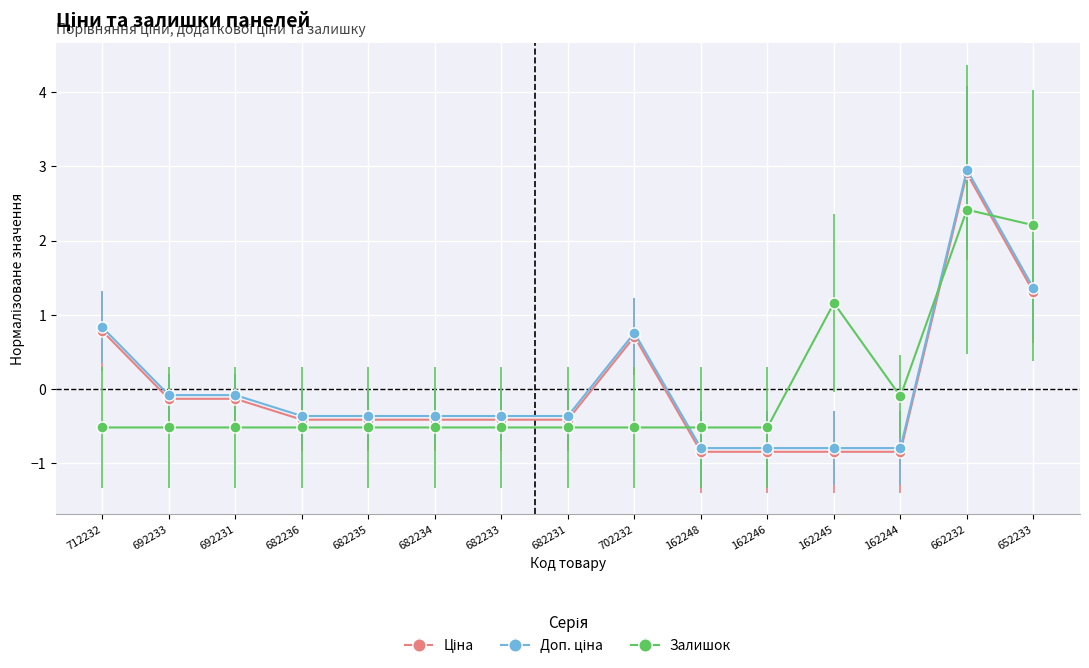

Where is Залишок nearest to the value 0?

162244